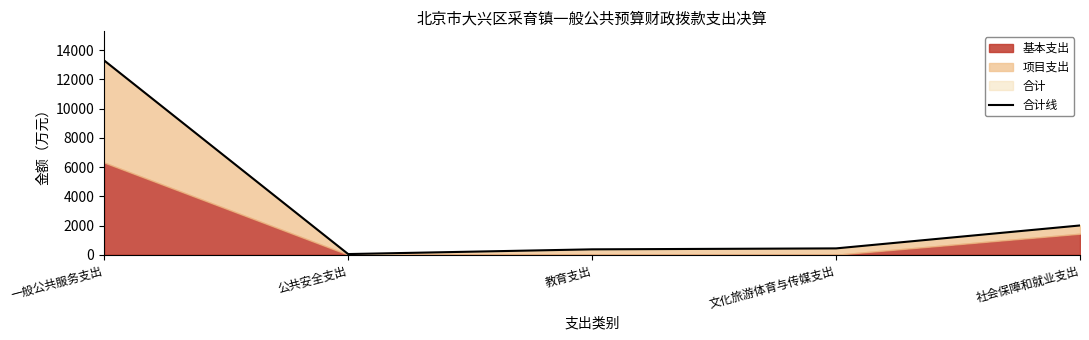

What is the label of the 4th point from the right?

公共安全支出